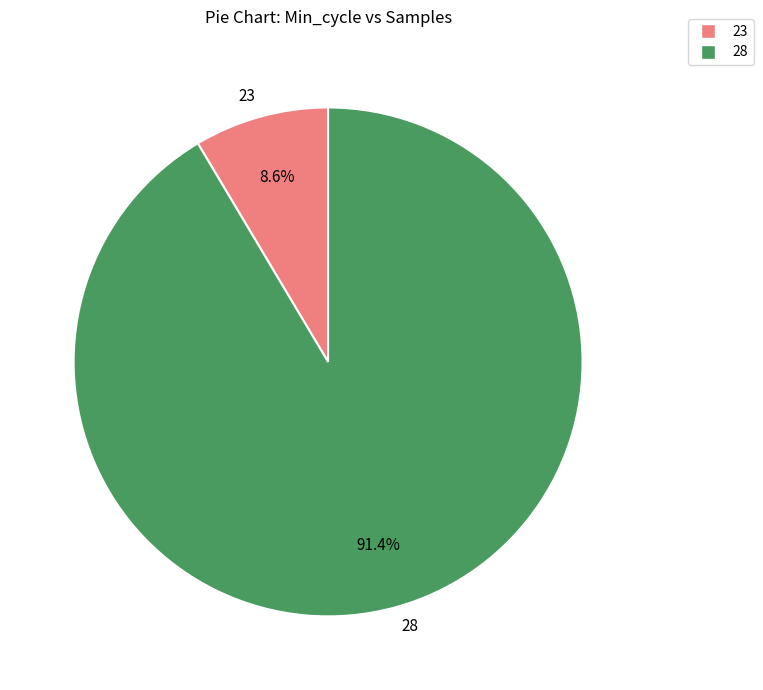

How much of the chart is everything except 28?

8.6%